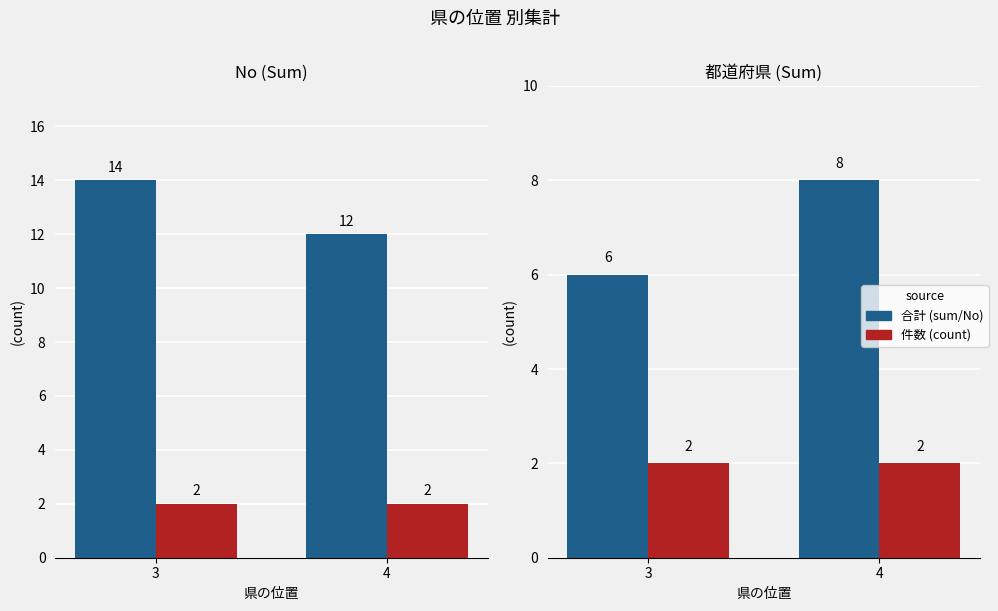

Rank the categories by 都道府県 value from highest to lowest.

4, 3